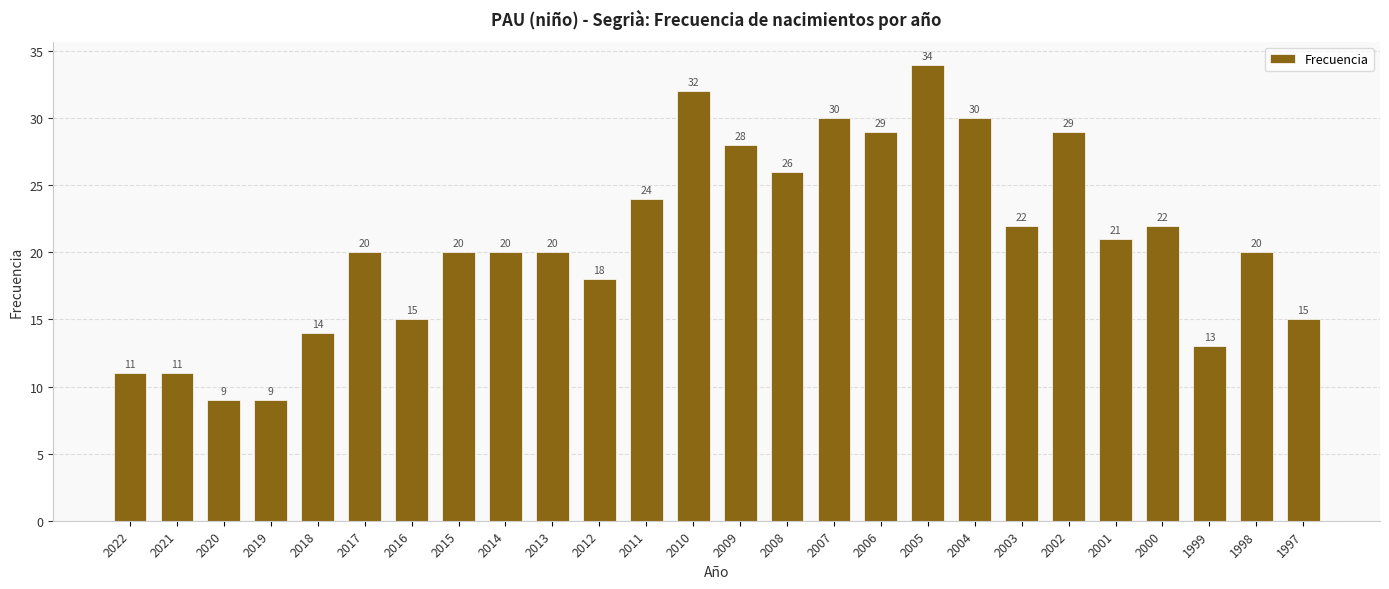

What is the sum of the values at 2000 and 2010?

54